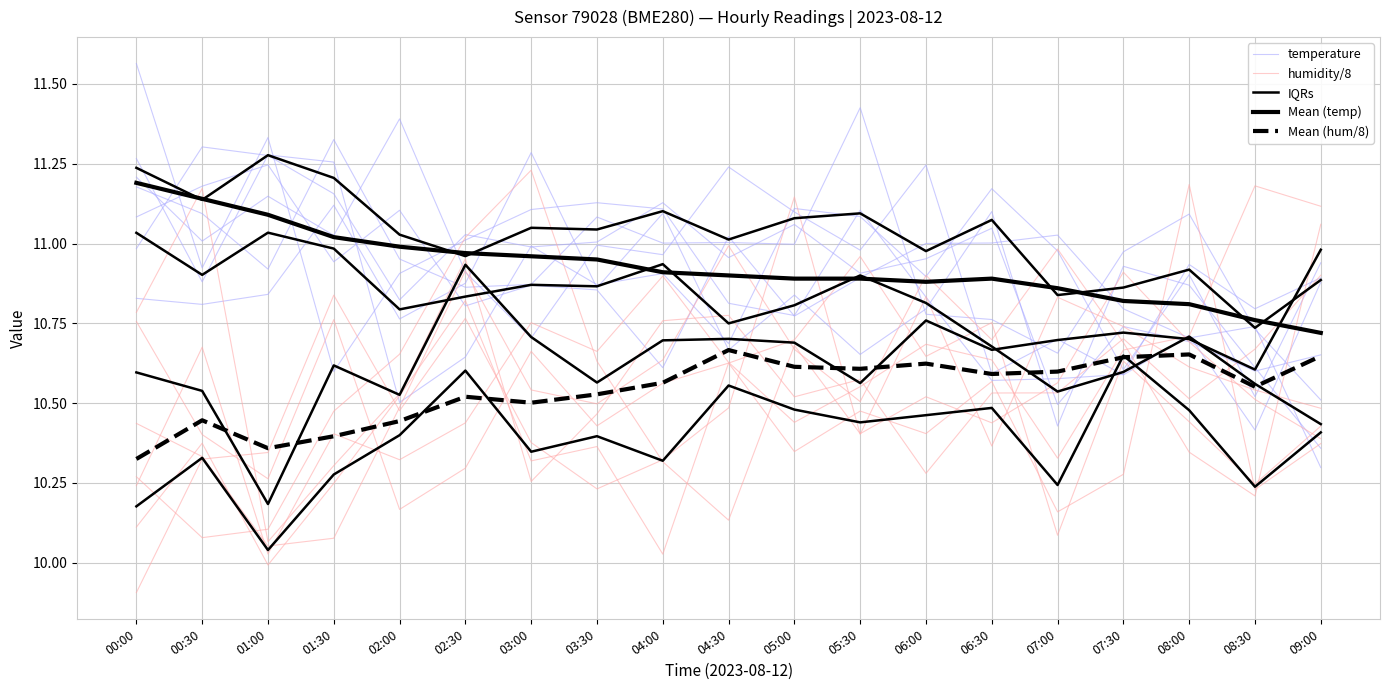

How many series are shown in this chart?

5